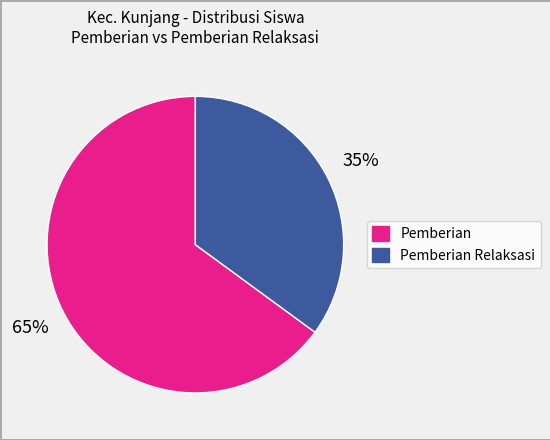

Does any single category account for the majority?

Yes